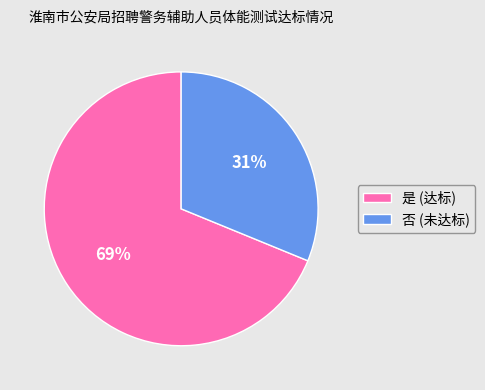

How many slices are in this pie chart?

2